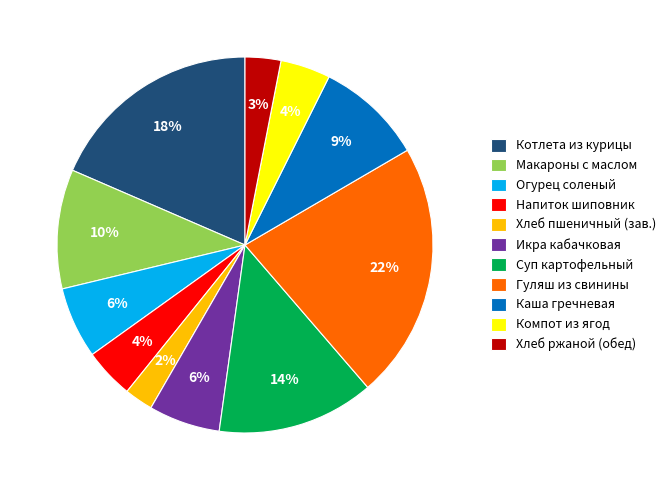

Which category has the smallest portion of the pie?

Хлеб пшеничный (зав.)